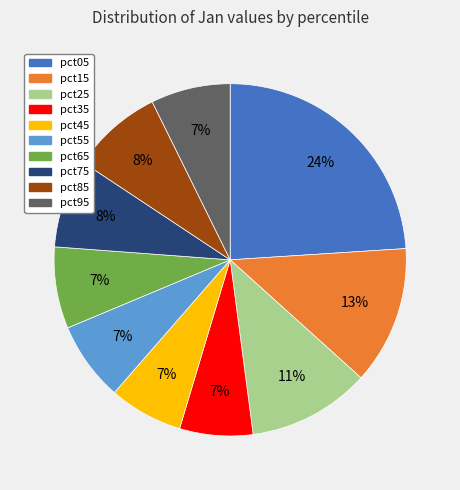

Does any single category account for the majority?

No